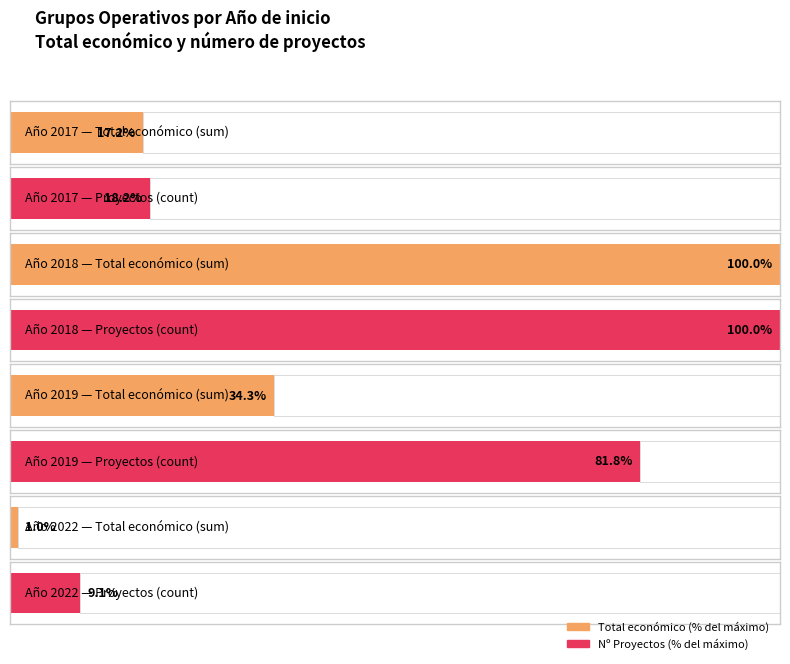

Are the bars horizontal?

Yes